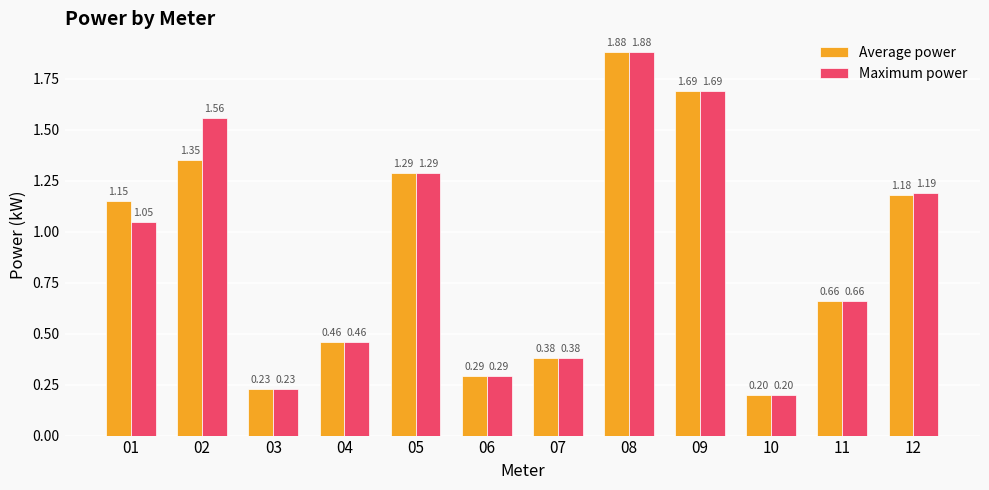

Which label corresponds to the largest value in the chart?

08